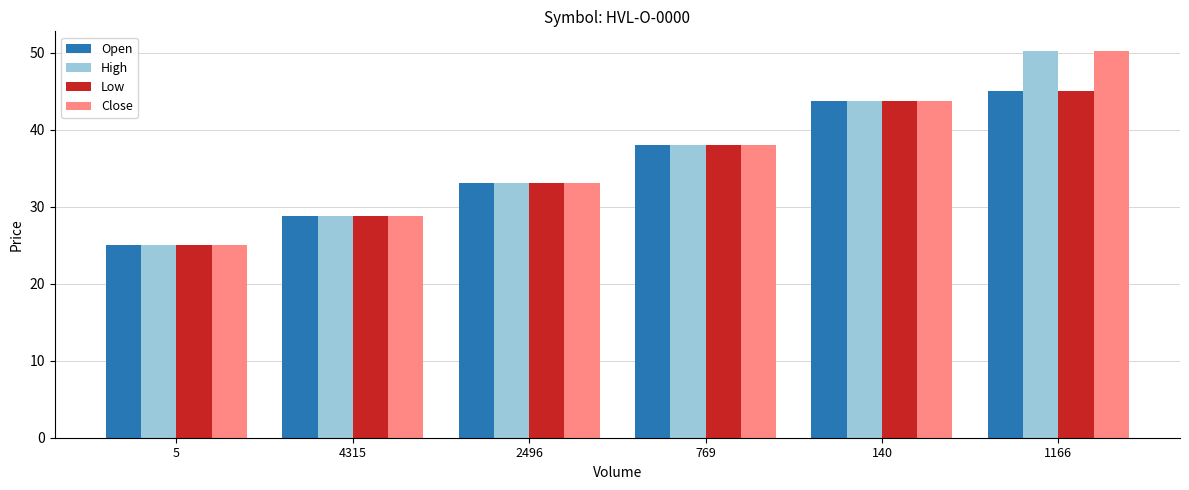

Rank the categories by Open value from lowest to highest.

5, 4315, 2496, 769, 140, 1166